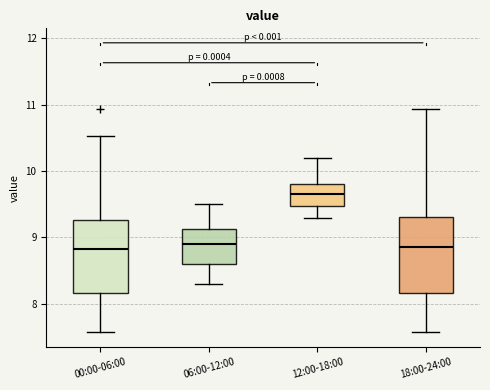

Reading left to right, read every box against the y-axis: the position of its median line, the range the box covers, and the ends of its whiskers. The values are not printed on the chart, so give them approximately, as read against the axis.

00:00-06:00: median 8.8, box 8.2 to 9.3, whiskers 7.6 to 10.5
06:00-12:00: median 8.9, box 8.6 to 9.1, whiskers 8.3 to 9.5
12:00-18:00: median 9.7, box 9.5 to 9.8, whiskers 9.3 to 10.2
18:00-24:00: median 8.9, box 8.2 to 9.3, whiskers 7.6 to 10.9